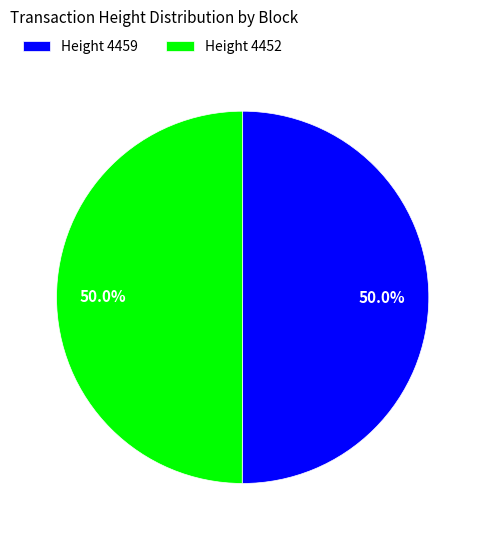

Count the number of slices in the pie.

2